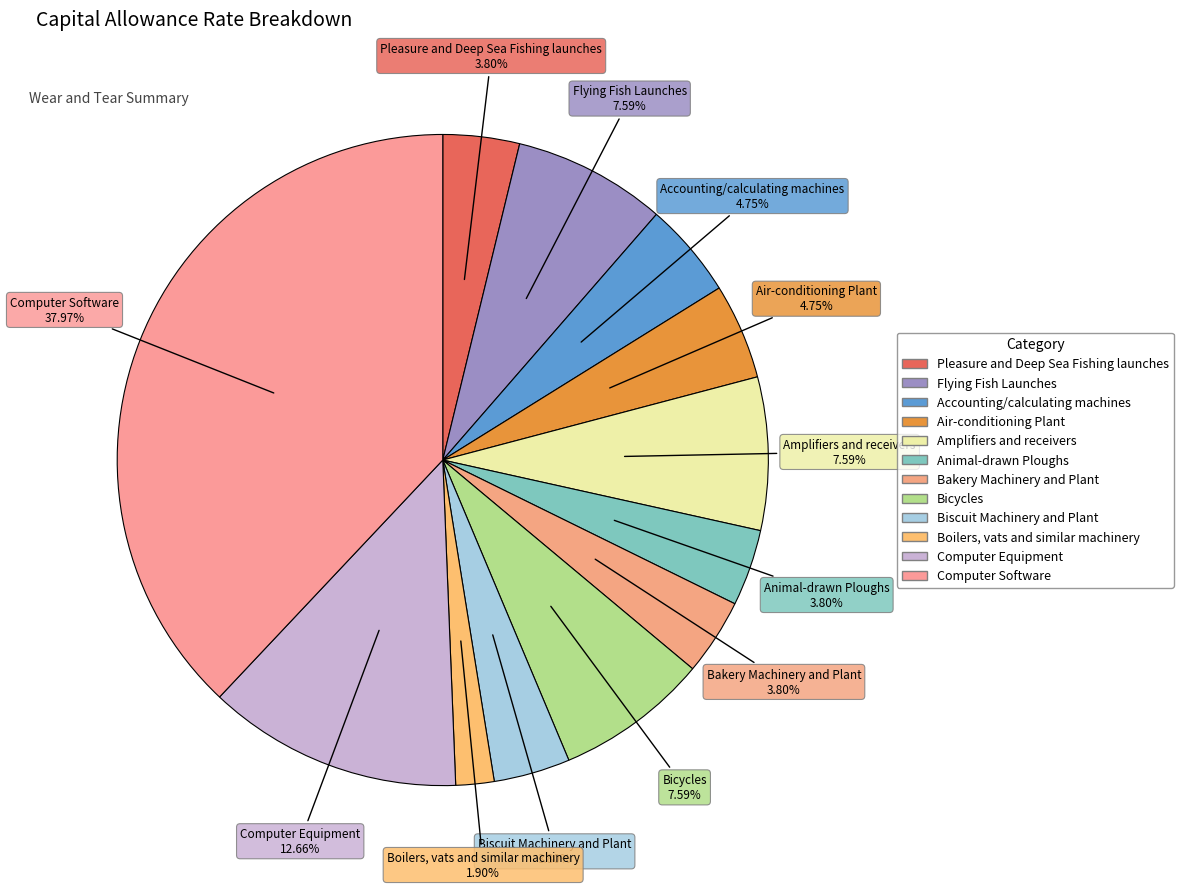

Which category has the smallest portion of the pie?

Boilers, vats and similar machinery